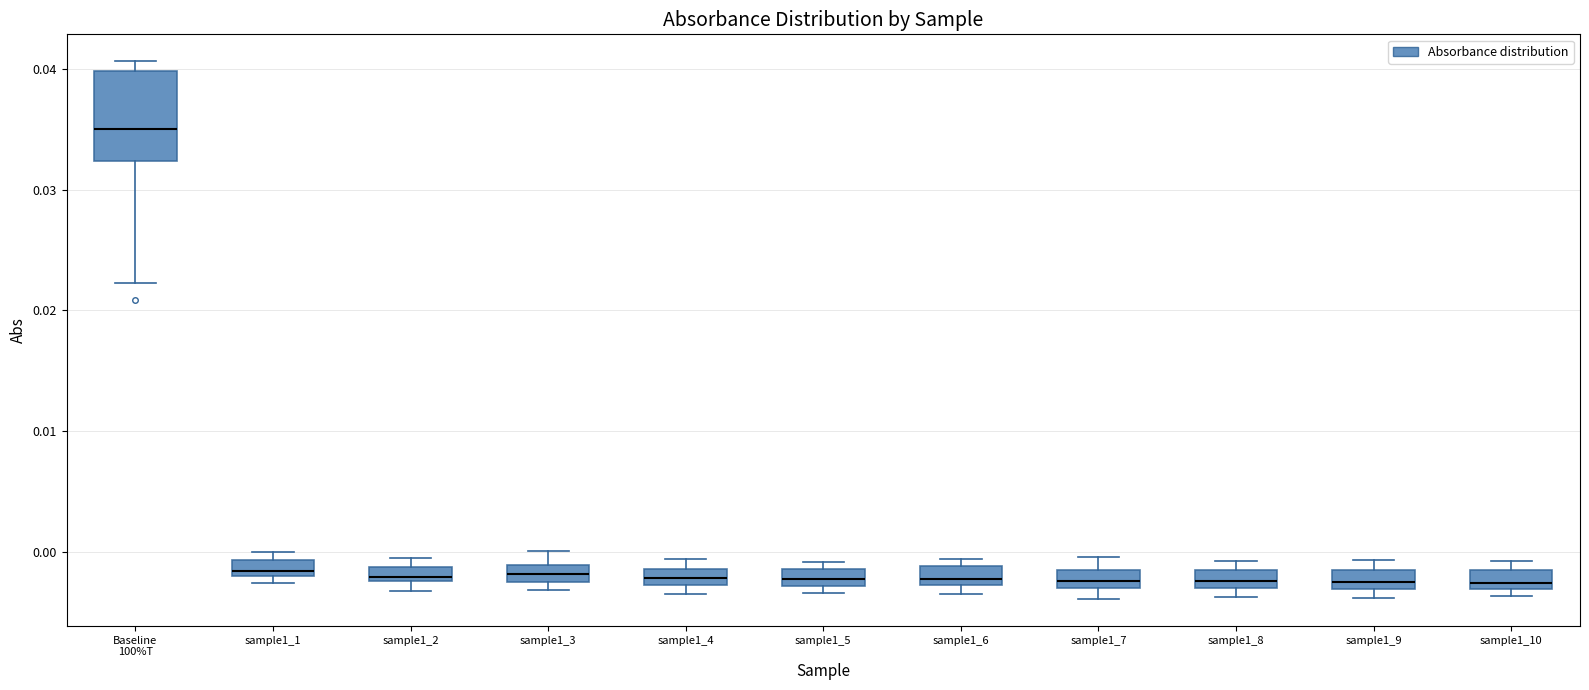

Where is the lower edge of the box for sample1_5 on the y-axis? The values are not printed on the chart, so give them approximately, as read against the axis.

-0.003